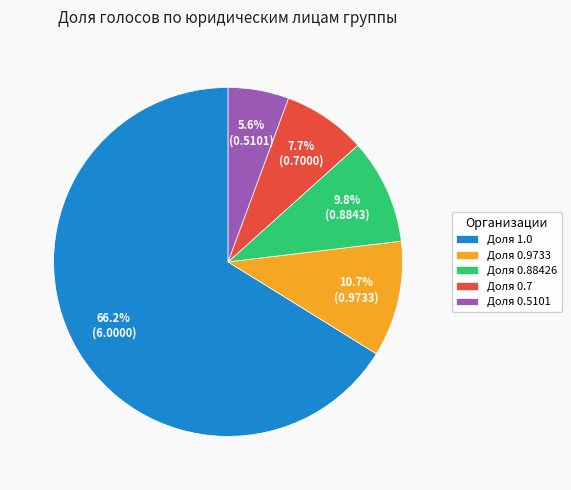

Approximately how many times larger is the value at Доля 0.7 compared to Доля 0.5101?

1.4